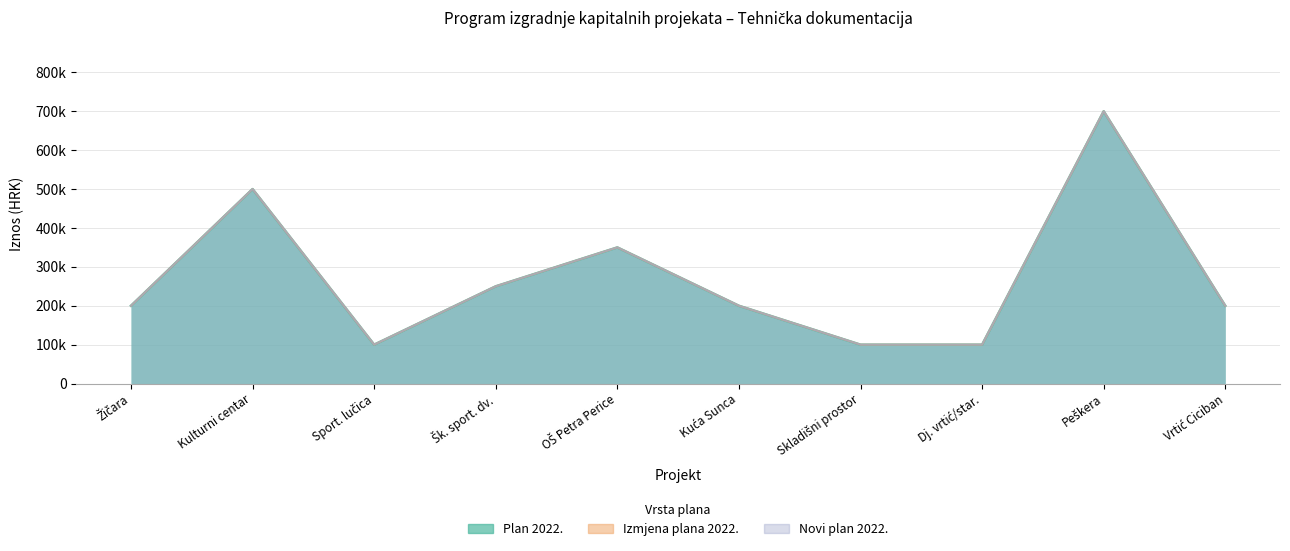

True or false: Novi plan 2022. has more than 2 interior local peaks.

True